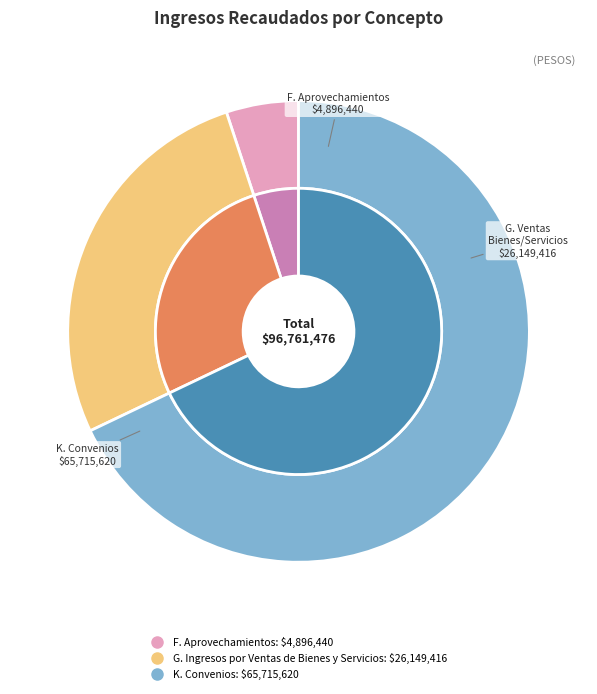

Count the number of slices in the pie.

3